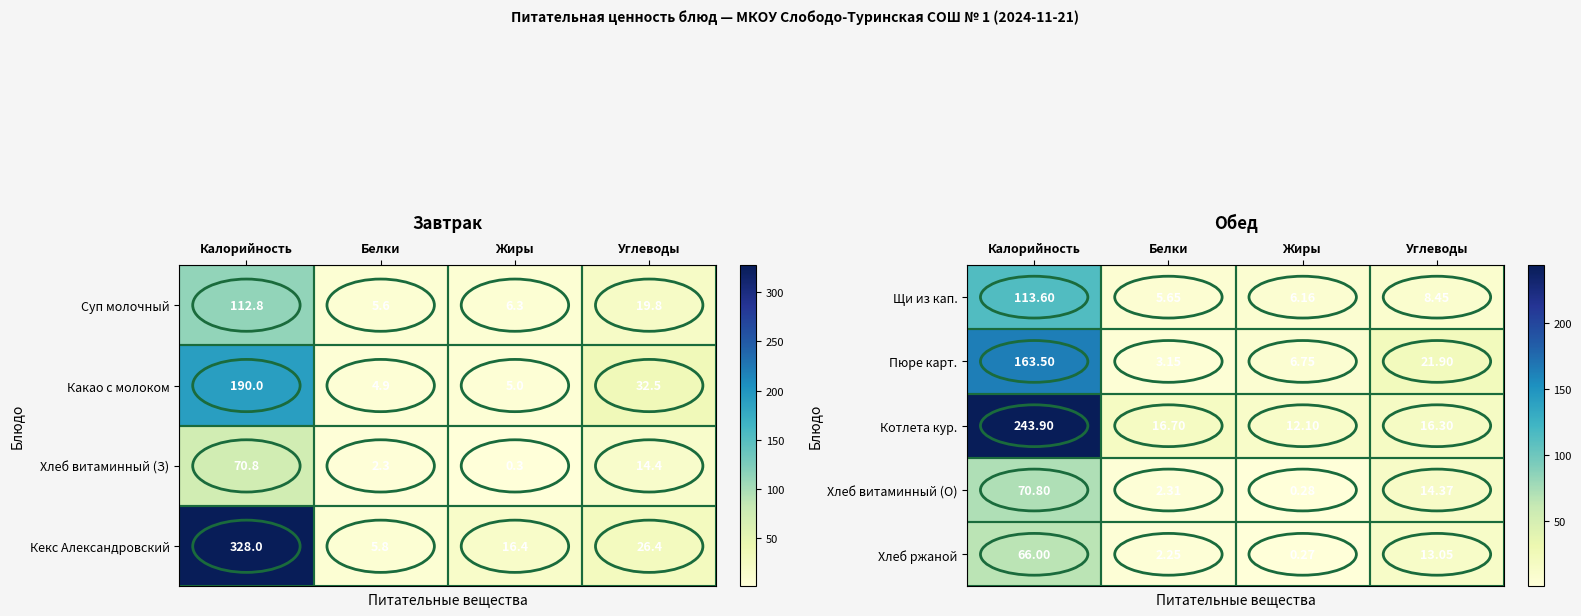

List the labels in order of Щи из кап. value, smallest first.

Белки, Жиры, Углеводы, Калорийность